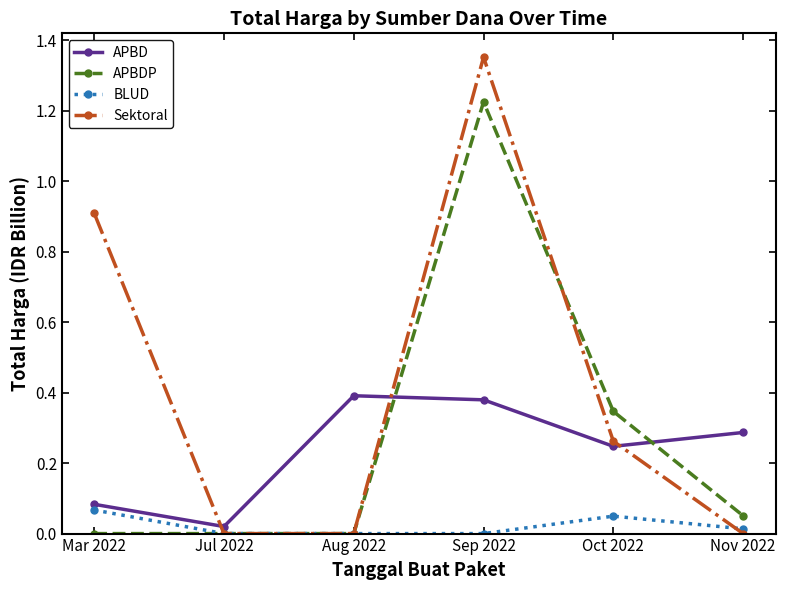

True or false: BLUD and APBD intersect in this chart.

False